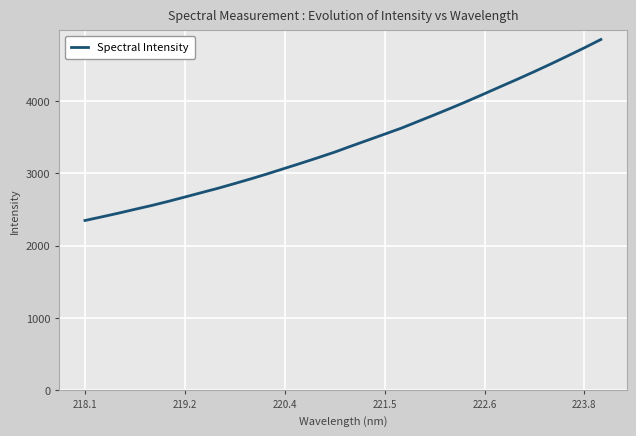

True or false: the data has more than 2 interior local peaks.

False